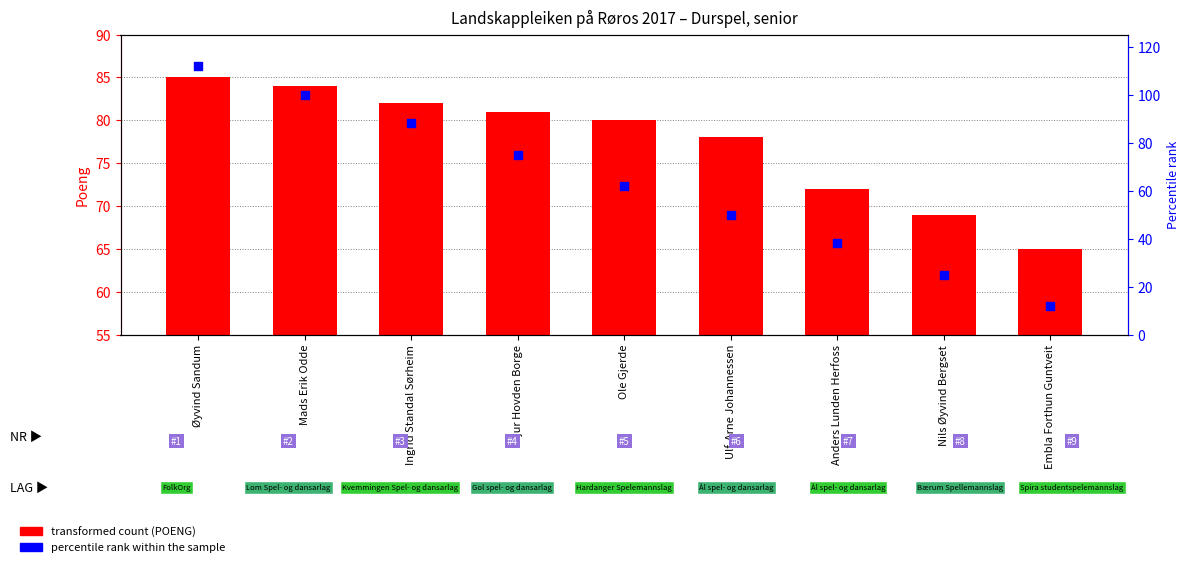

What is the total value across all series at Ulf-Arne Johannessen?

128